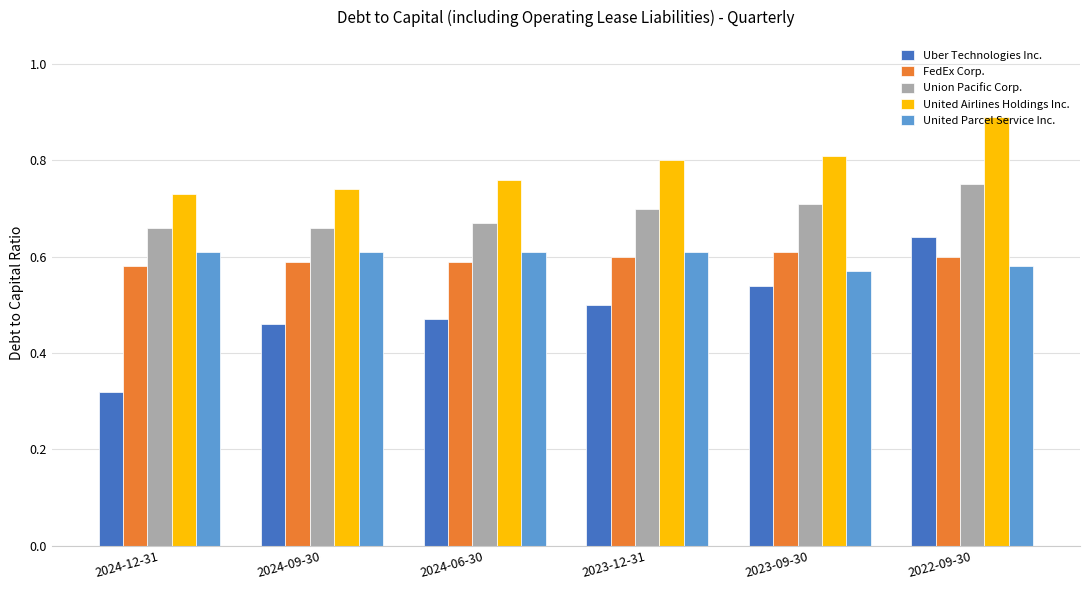

How many Uber Technologies Inc. values are between 0 and 1?

6